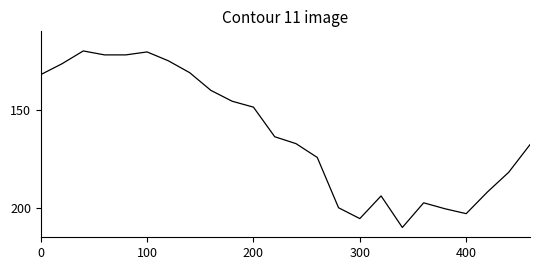

What is the maximum value shown in the chart?

210.0